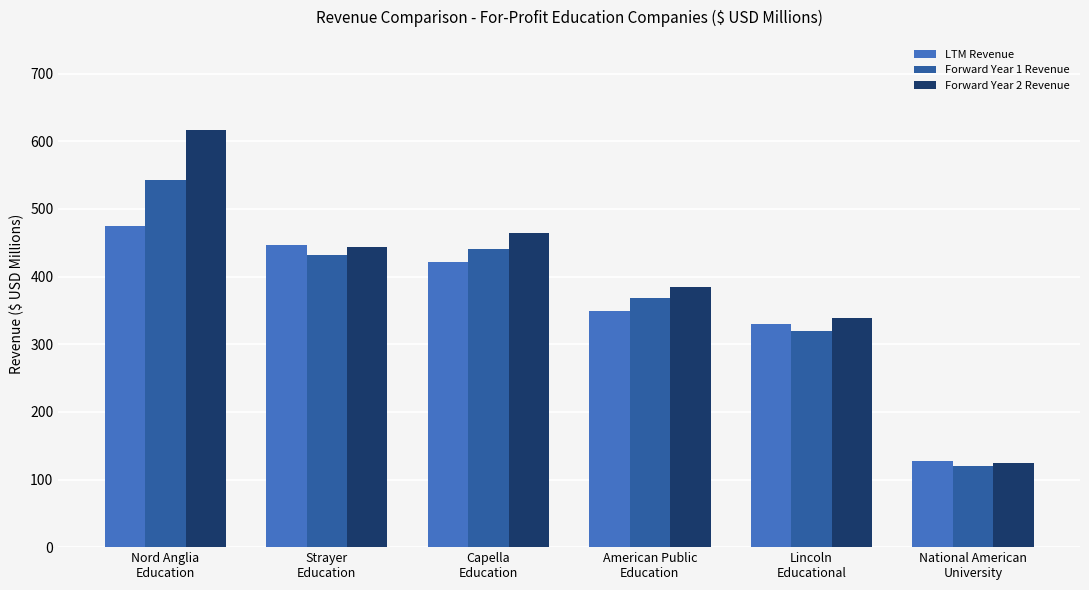

At which label does Forward Year 2 Revenue first exceed 443?

Nord Anglia
Education